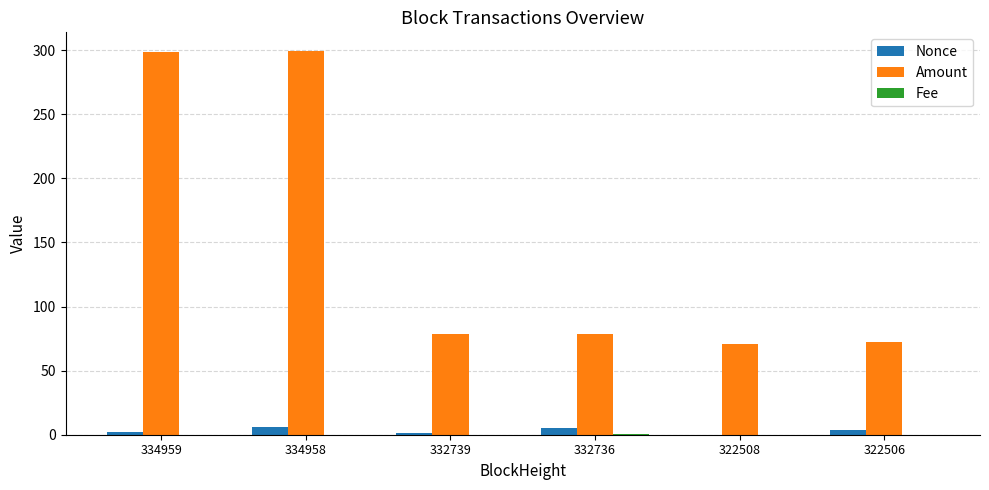

What is the sum of all Nonce values?

18.0